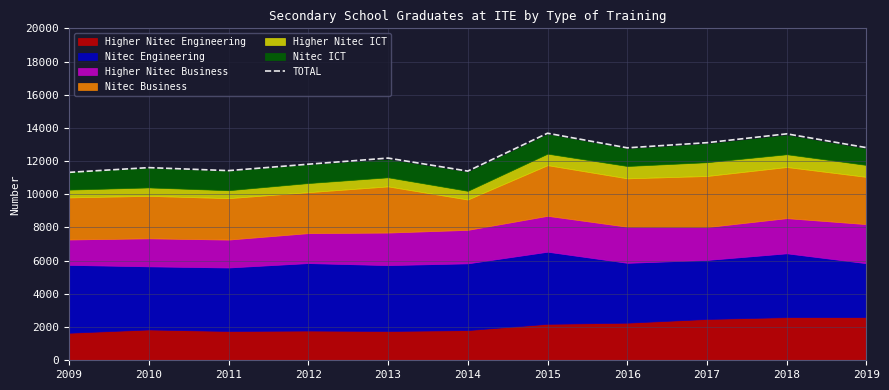

What is the value of the 1st point from the left?

11323